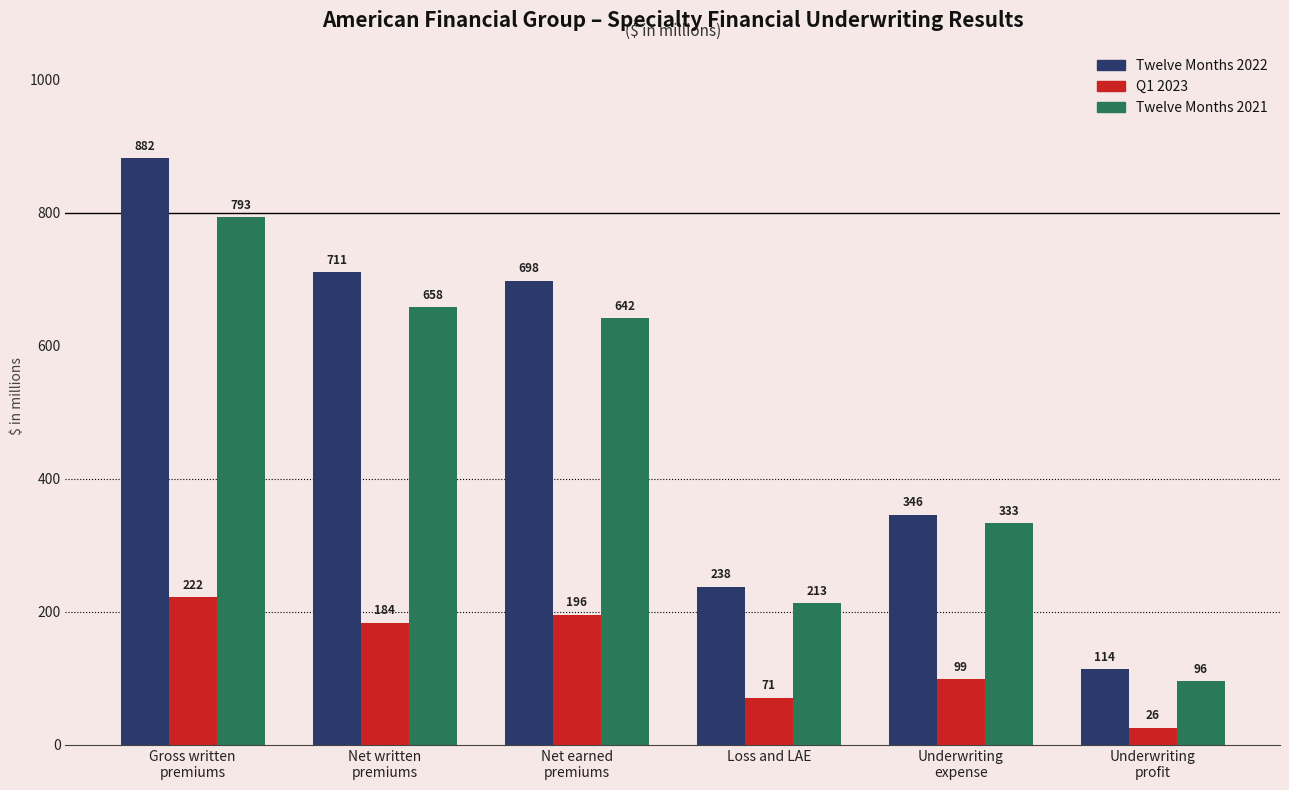

What is the difference between the maximum and minimum values in the Q1 2023 series?

196